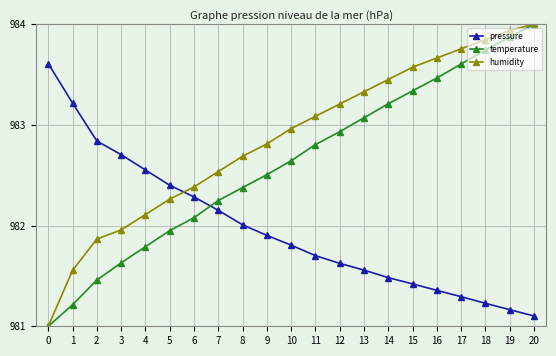

List the series in order of their overall mean, highest first.

humidity, temperature, pressure